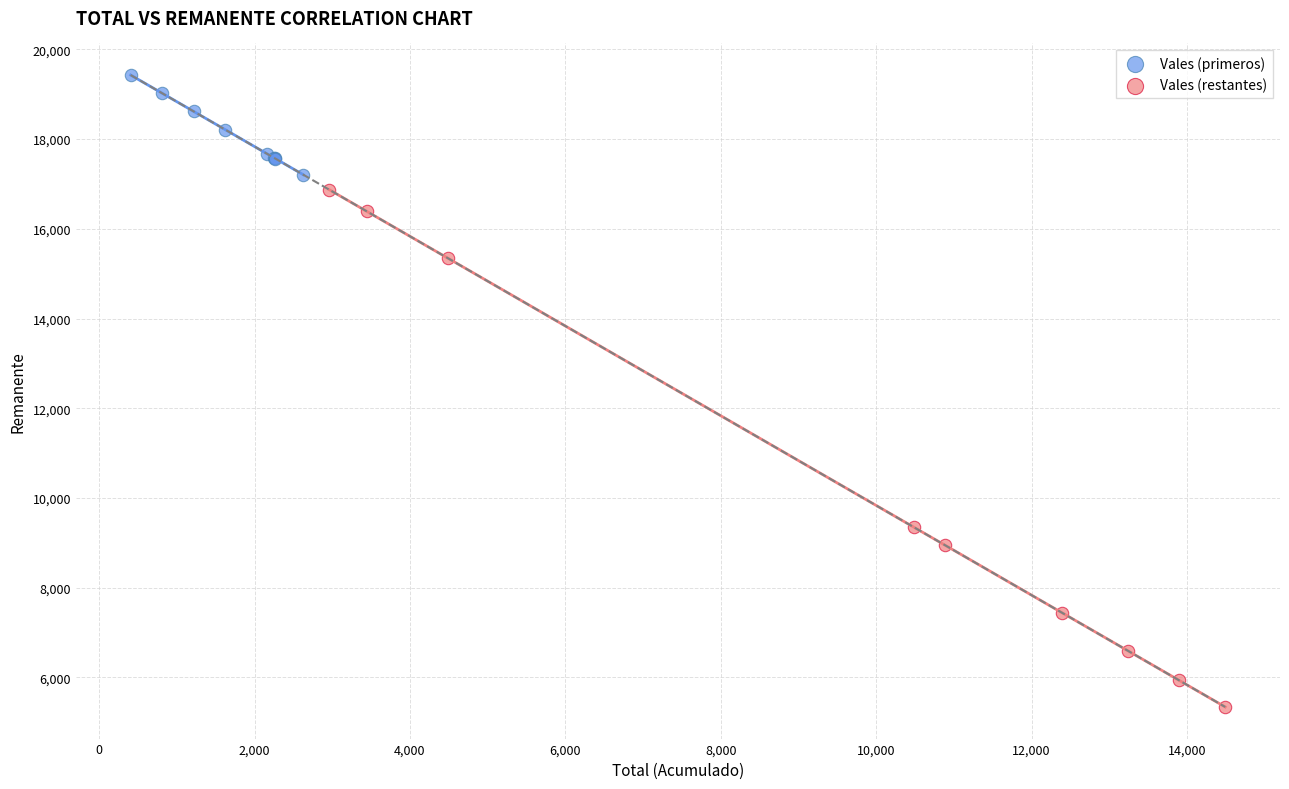

Which series contains the lowest Y value?

Vales (restantes)